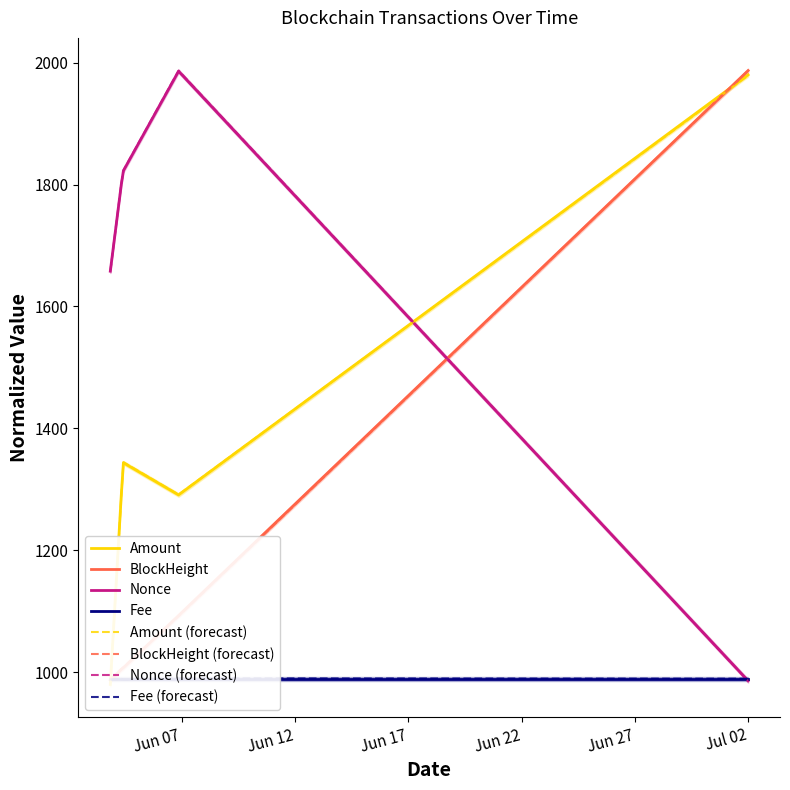

The BlockHeight series shows 1004.7 at 2021-06-04 07:54:00. True or false?

True